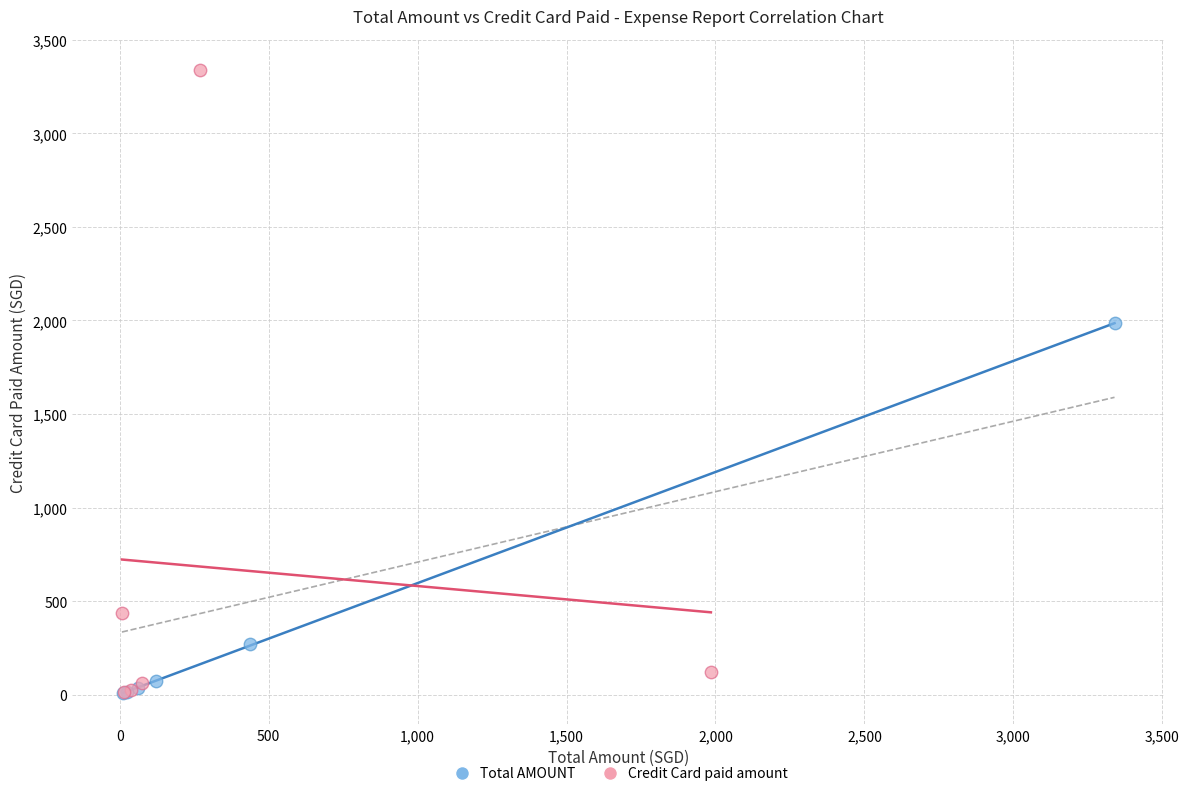

Which series contains the highest Y value?

Credit Card paid amount